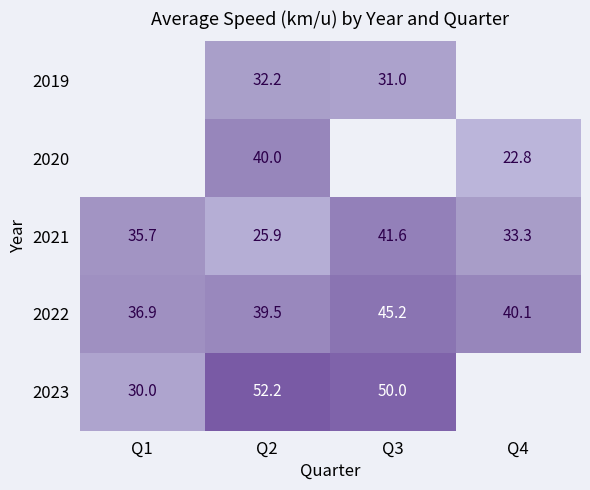

Is the value of 2023 at Q1 greater than the value of 2021 at Q1?

No